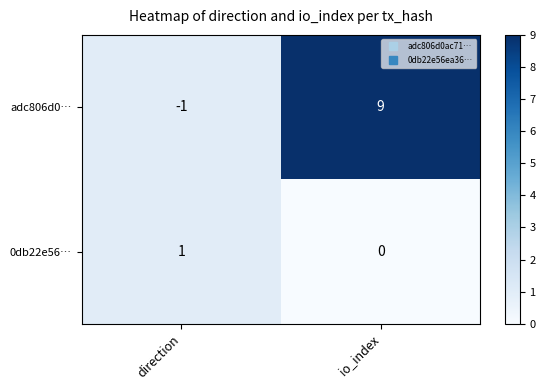

Where is 0db22e56… nearest to the value 0?

io_index